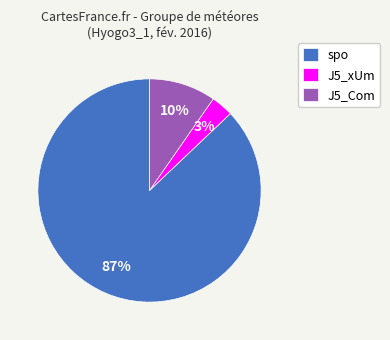

To the nearest percent, what is the average slice percentage?

33%